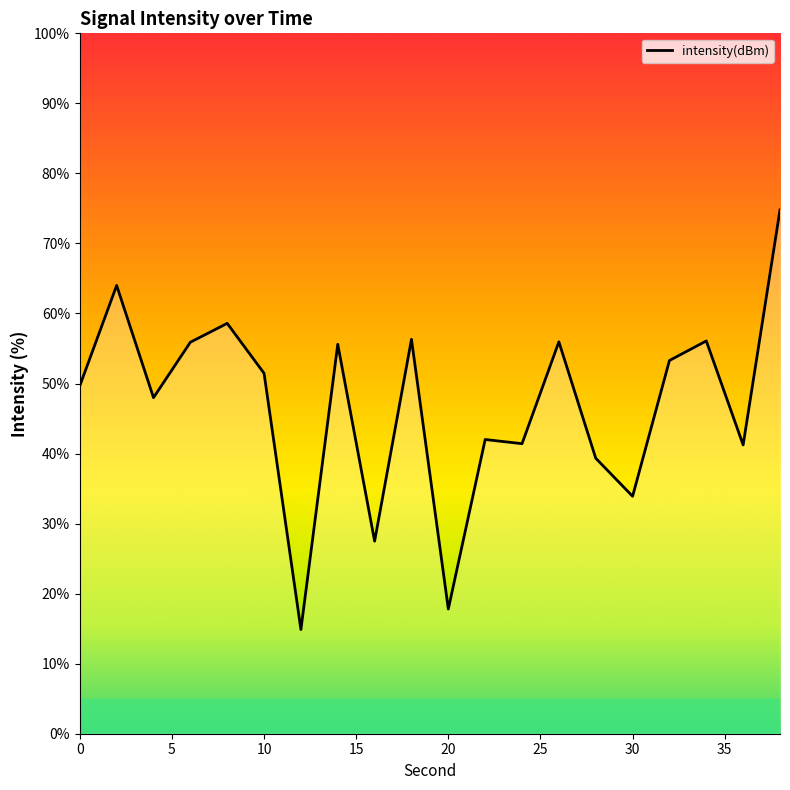

What is the minimum value shown in the chart?

14.9